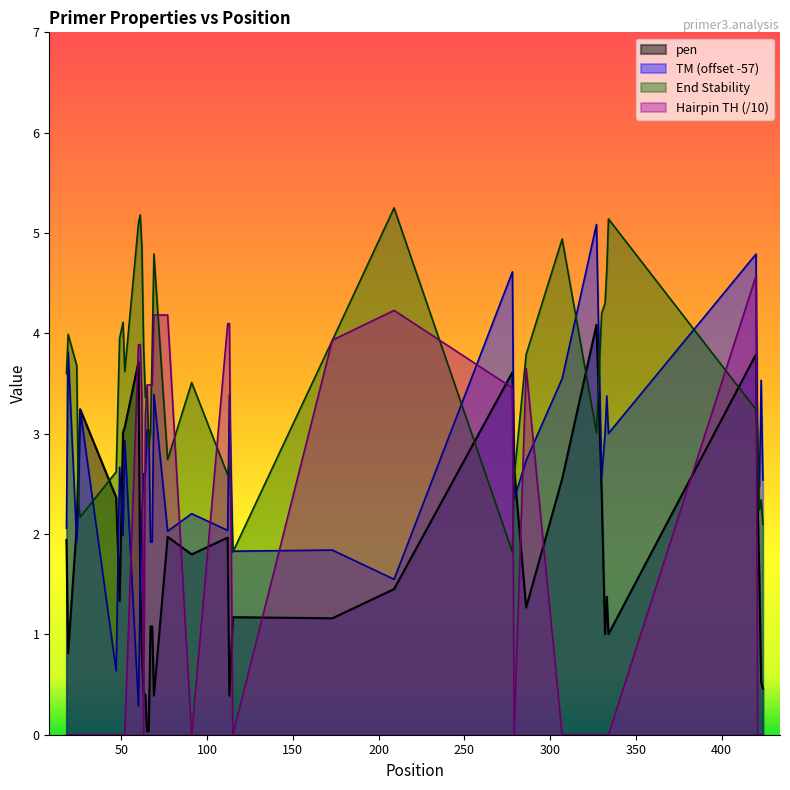

Which series ends up on top after the final intersection of pen and Hairpin TH (/10)?

pen